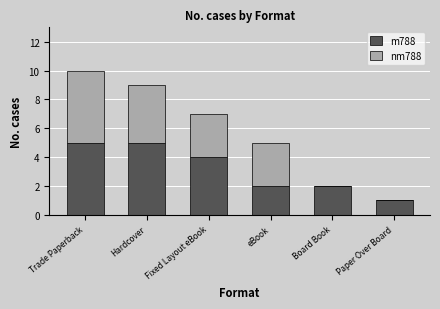

What is the sum of the m788 values at Fixed Layout eBook and eBook?

6